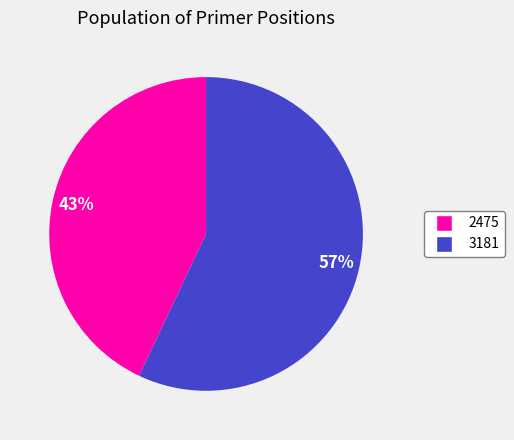

What is the majority slice?

3181